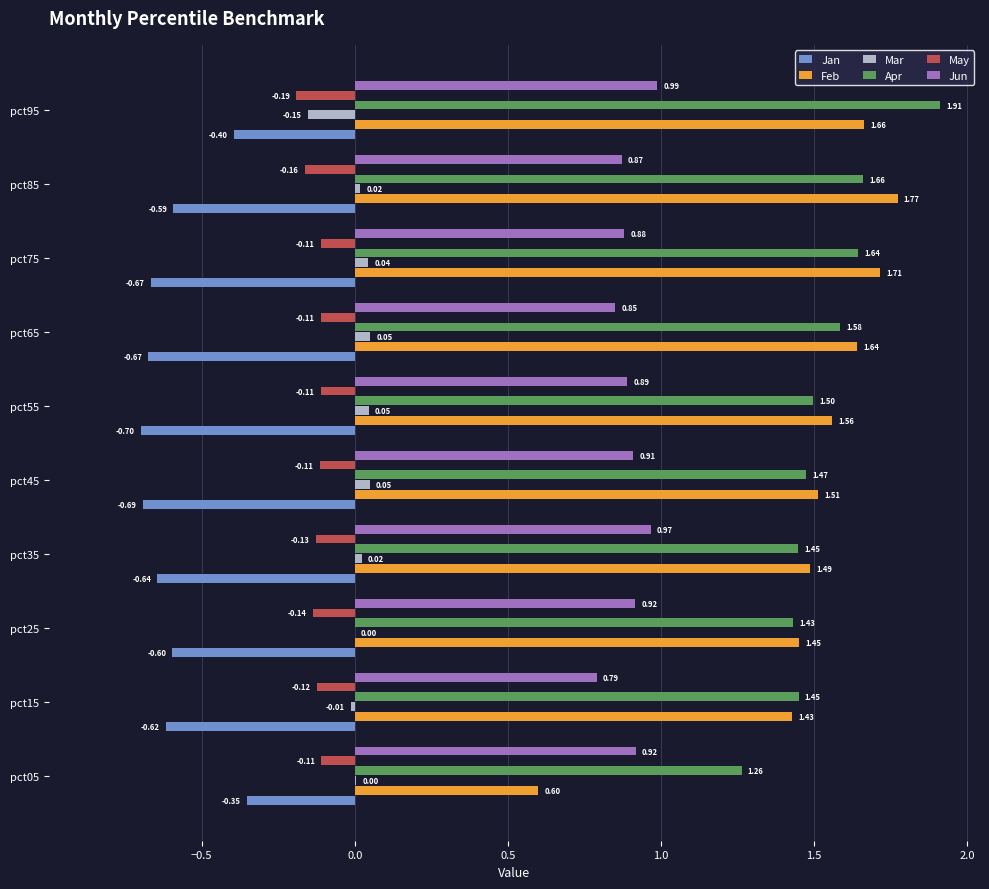

How many values in Mar are above zero?

8